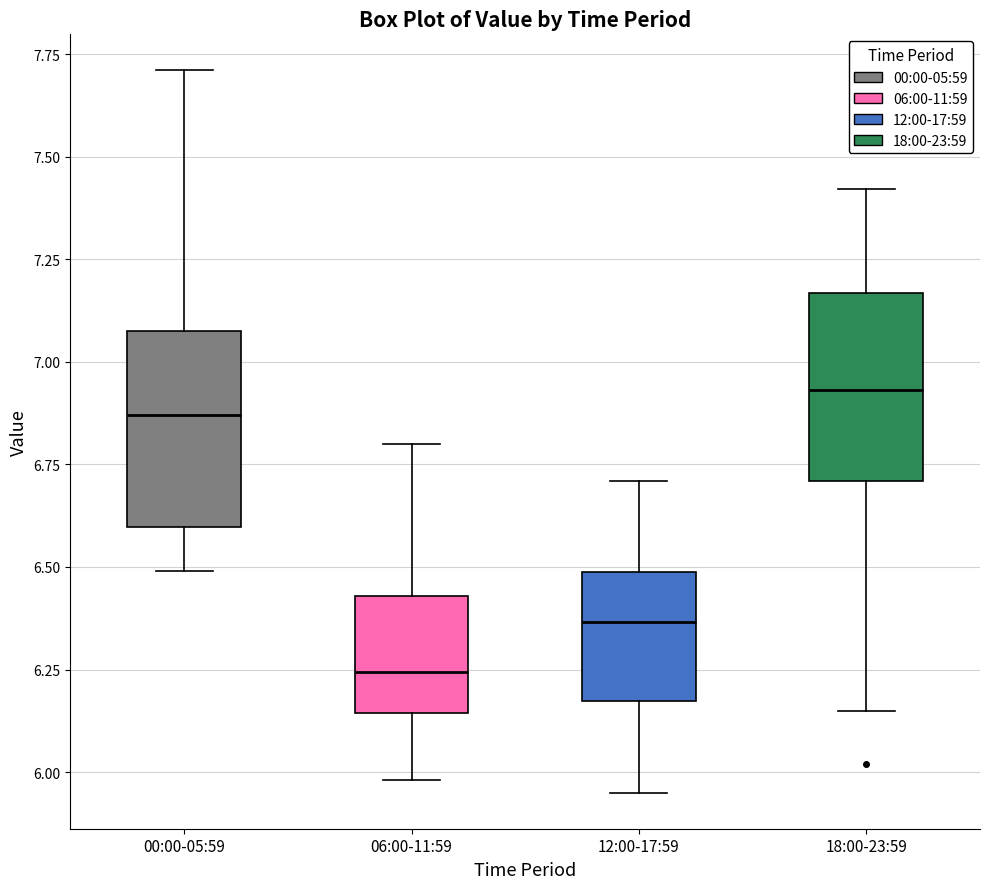

Reading left to right, read every box against the y-axis: the position of its median line, the range the box covers, and the ends of its whiskers. The values are not printed on the chart, so give them approximately, as read against the axis.

00:00-05:59: median 6.85, box 6.60 to 7.10, whiskers 6.50 to 7.70
06:00-11:59: median 6.25, box 6.15 to 6.45, whiskers 6.00 to 6.80
12:00-17:59: median 6.35, box 6.15 to 6.50, whiskers 5.95 to 6.70
18:00-23:59: median 6.95, box 6.70 to 7.15, whiskers 6.15 to 7.40